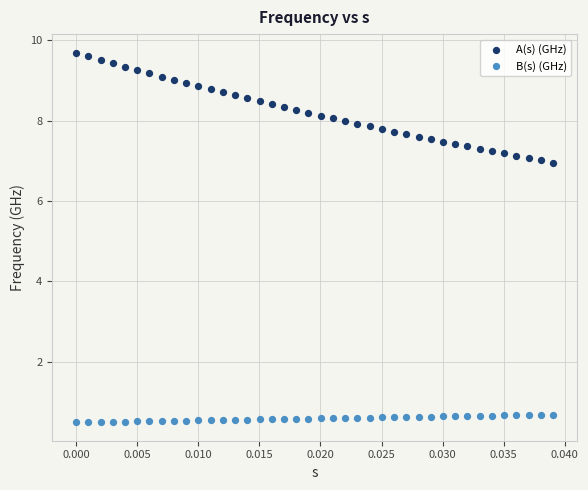

What are all the series names shown in the legend?

A(s) (GHz), B(s) (GHz)